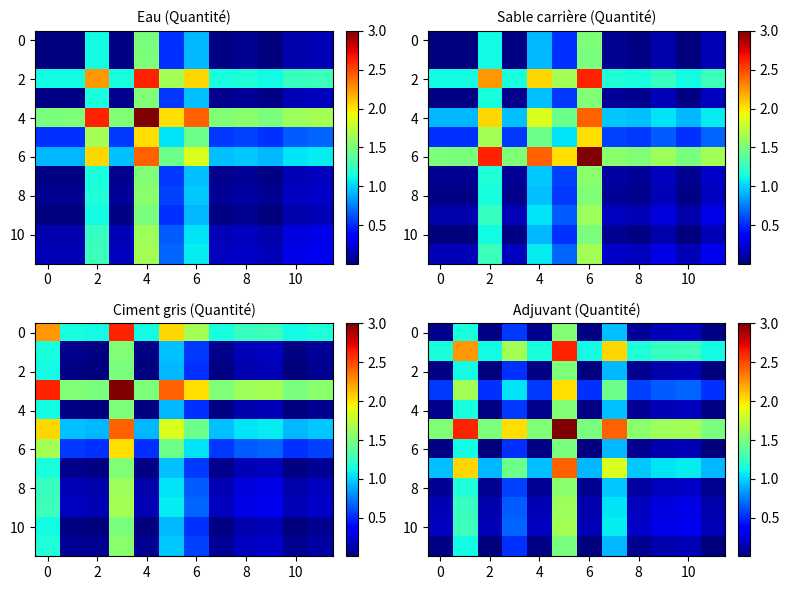

True or false: 10 has a value of 0.2 at 6.

True